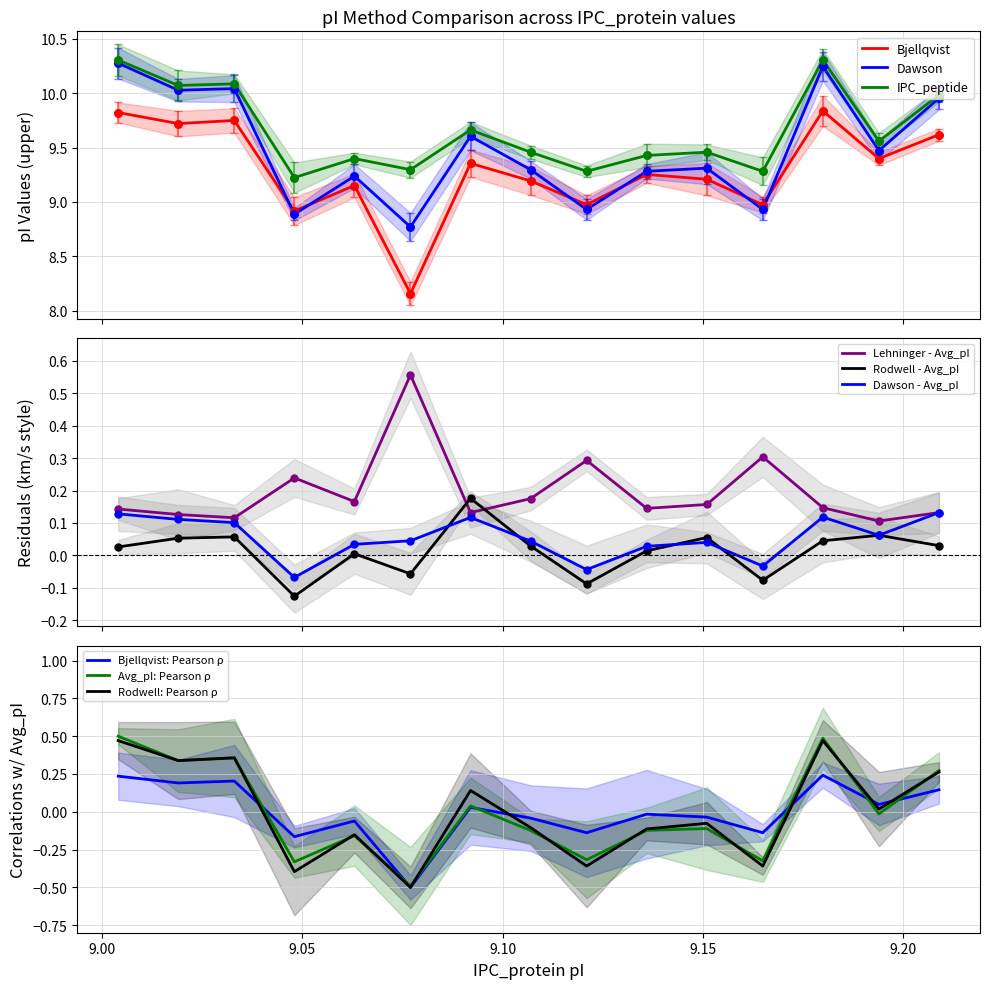

Which series has the widest spread of Y values?

Bjellqvist